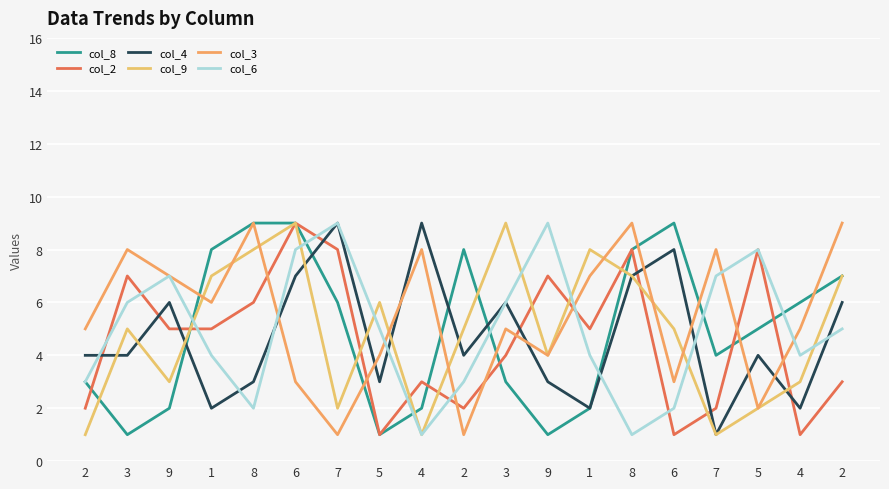

At which label does col_3 first exceed 5?

3